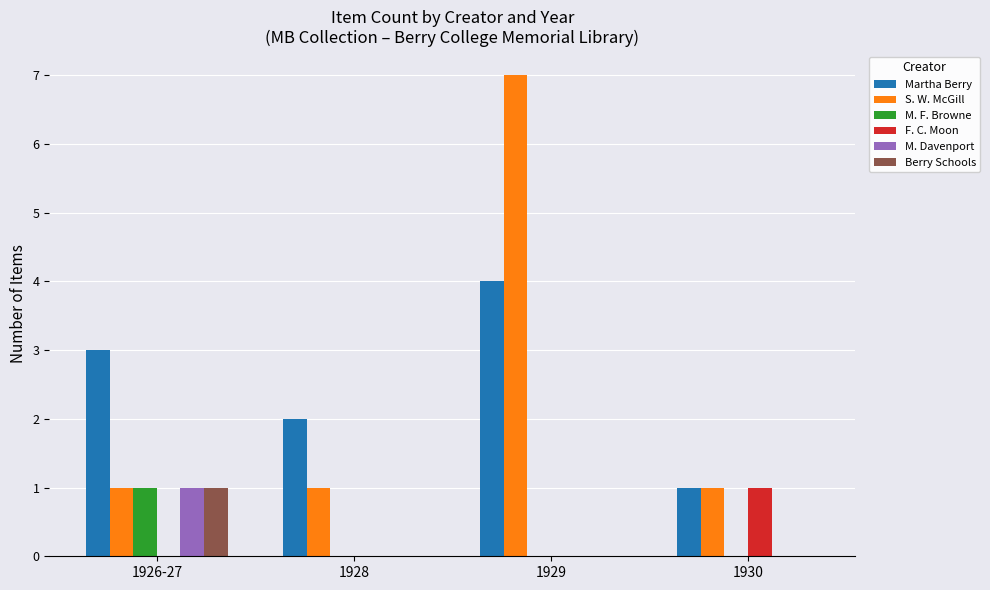

Reading left to right, list all the values displayed in this chart.

Martha Berry: 1926-27=3	1928=2	1929=4	1930=1
S. W. McGill: 1926-27=1	1928=1	1929=7	1930=1
M. F. Browne: 1926-27=1	1928=0	1929=0	1930=0
F. C. Moon: 1926-27=0	1928=0	1929=0	1930=1
M. Davenport: 1926-27=1	1928=0	1929=0	1930=0
Berry Schools: 1926-27=1	1928=0	1929=0	1930=0